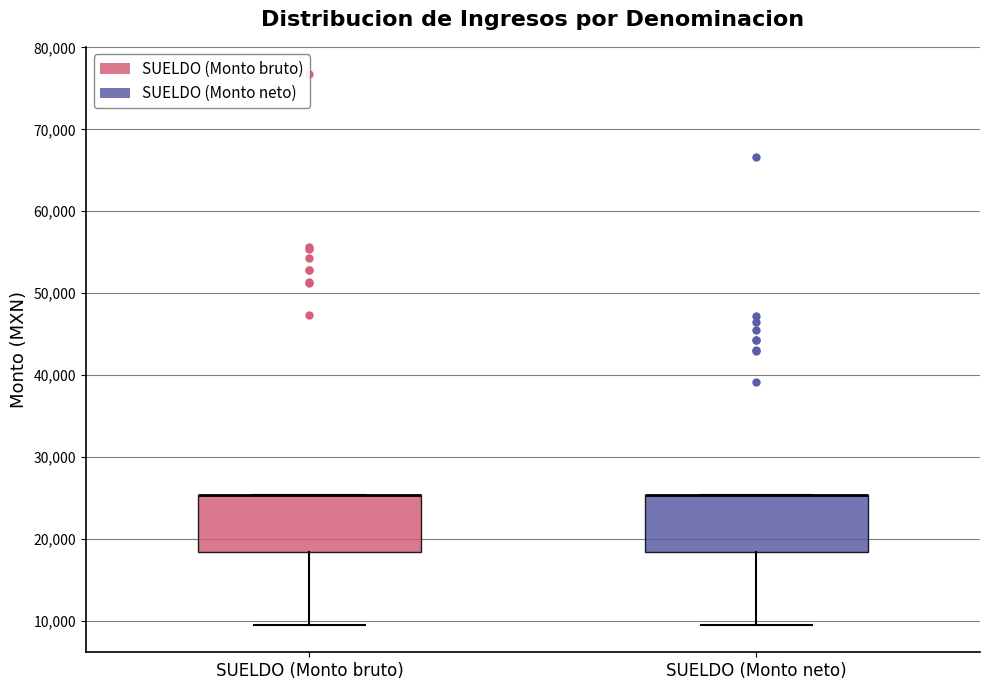

Where does the lower whisker of the box for SUELDO (Monto neto) end on the y-axis? The values are not printed on the chart, so give them approximately, as read against the axis.

10000